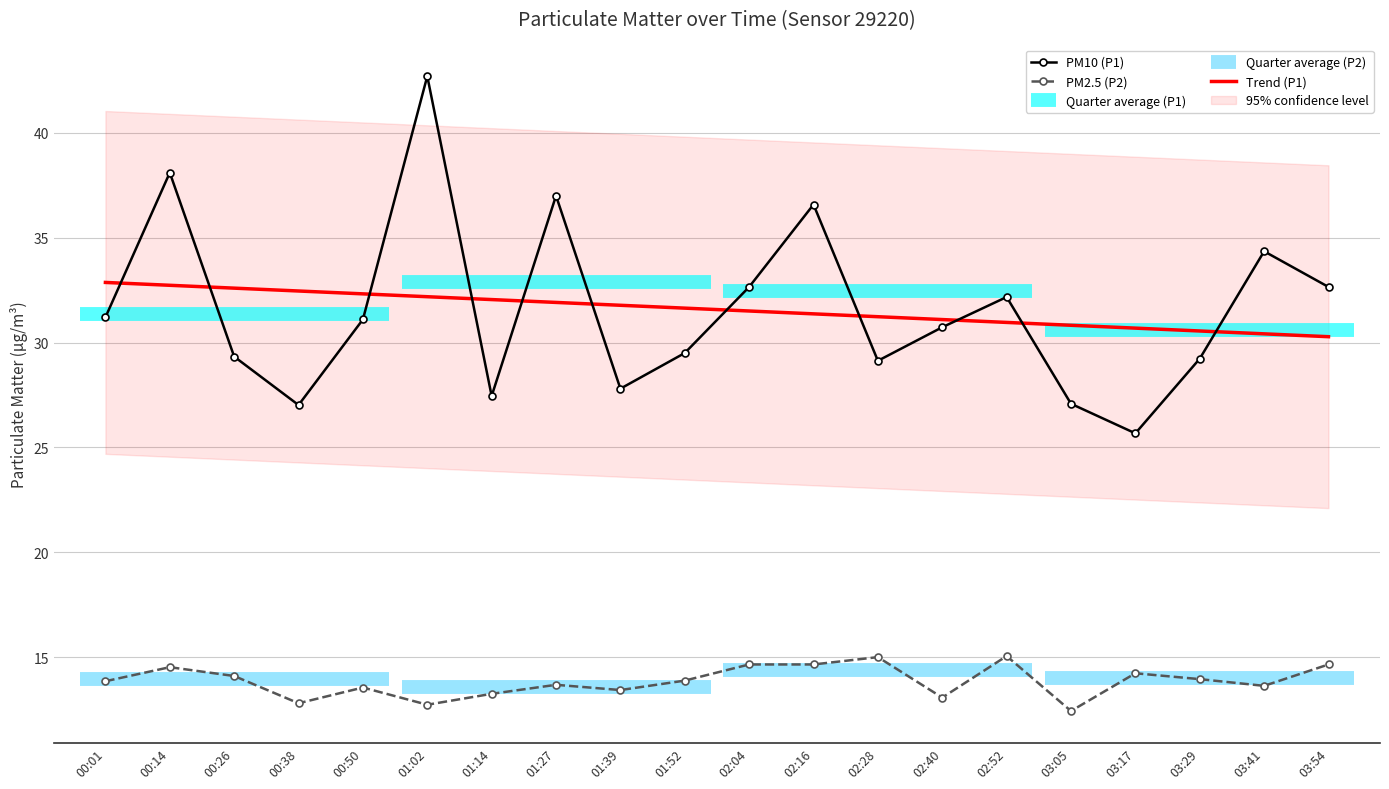

Where is P2 nearest to the value 13?

02:40